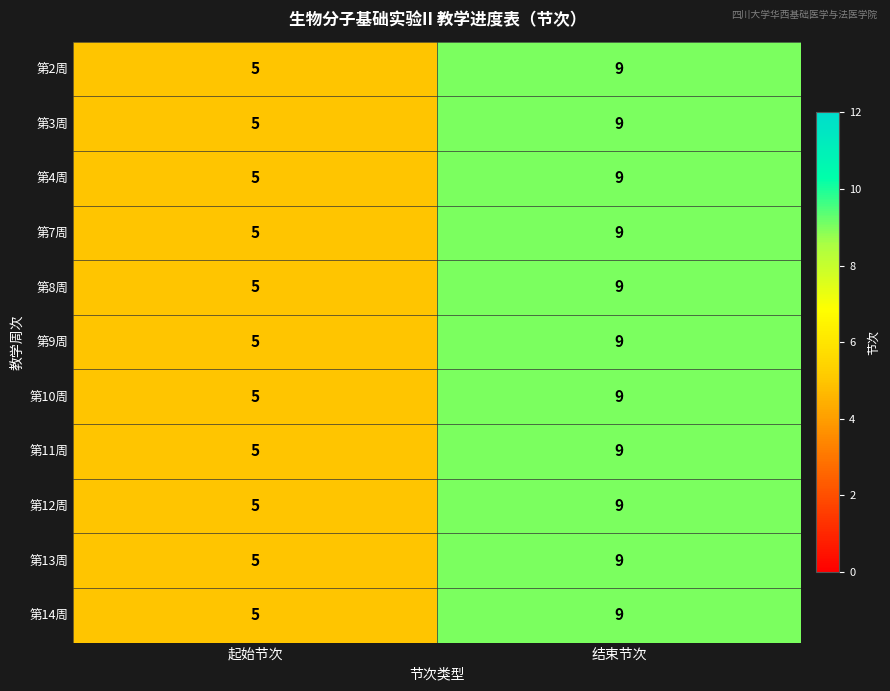

What value does the 第13周 series have at 结束节次?

9